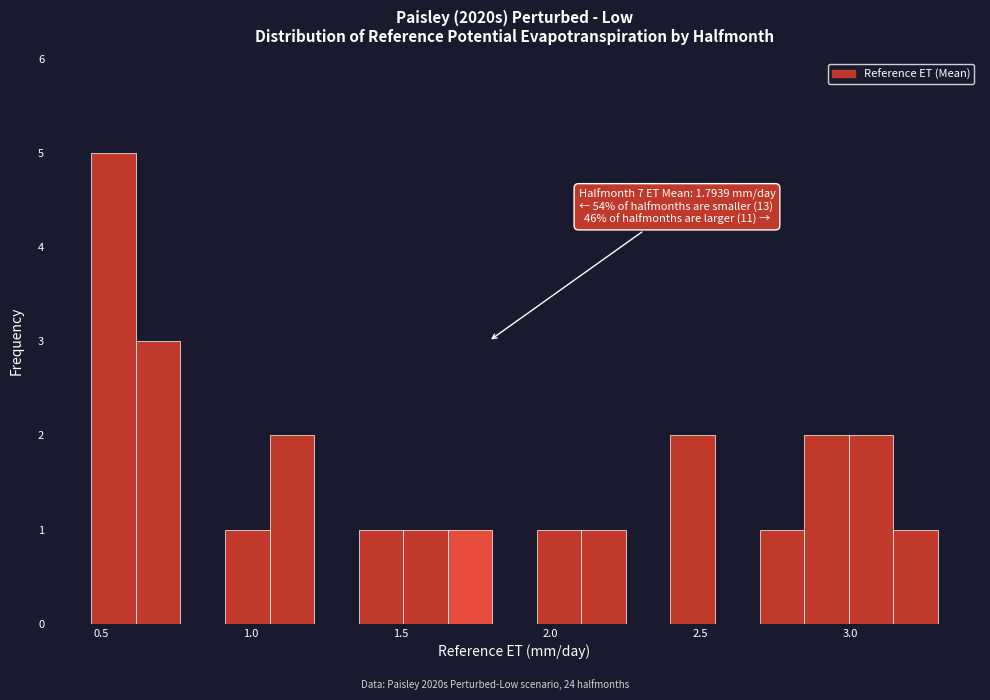

Around what value on the x-axis is the tallest bar? Give the approximate position of its centre, as read against the axis.

0.55